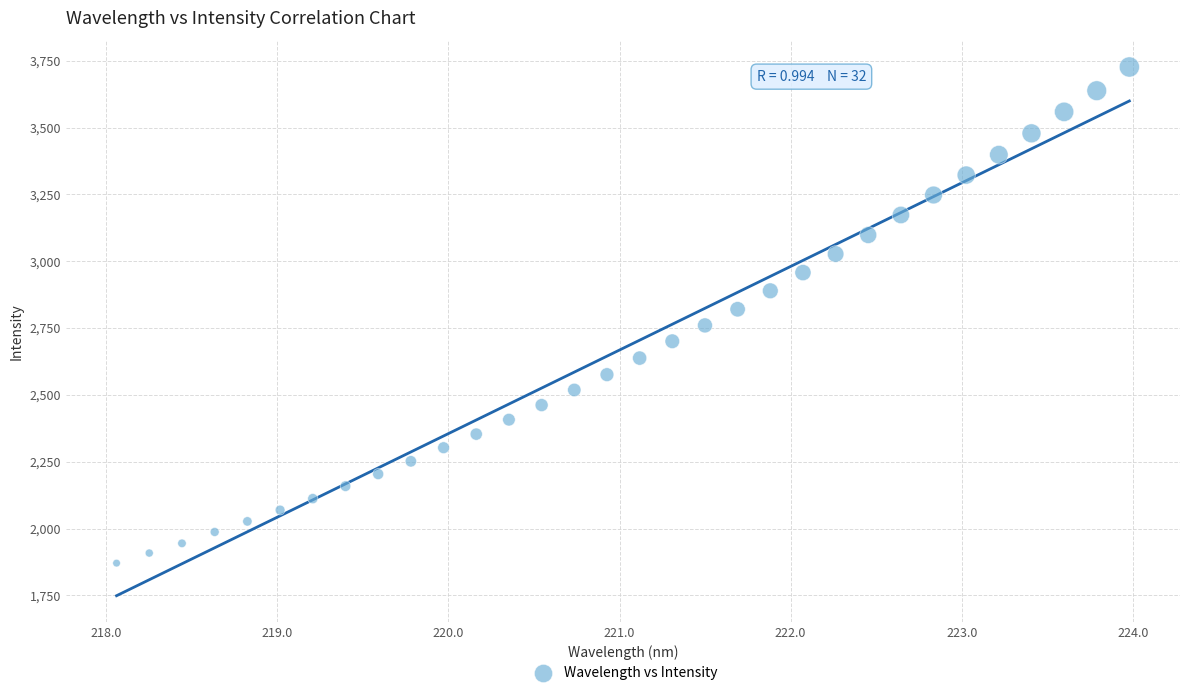

What is the range of Y values (max minus min)?

1855.8